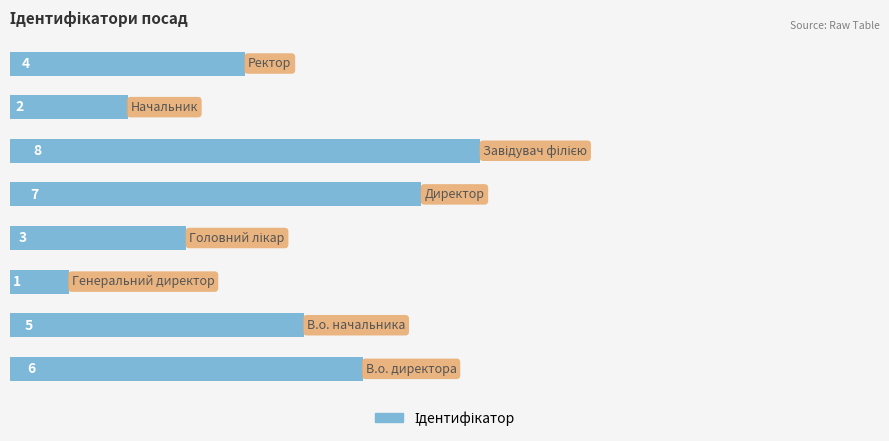

Reading bottom to top, what are all the values shown in this chart?

6	5	1	3	7	8	2	4